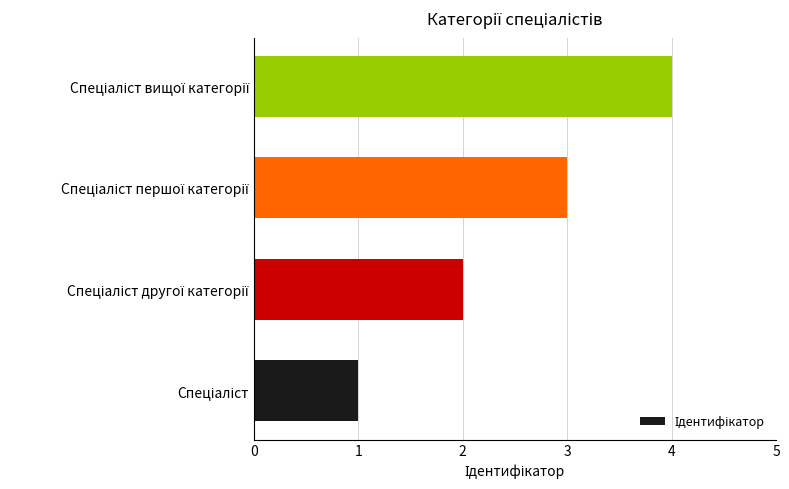

Does the chart contain any negative values?

No